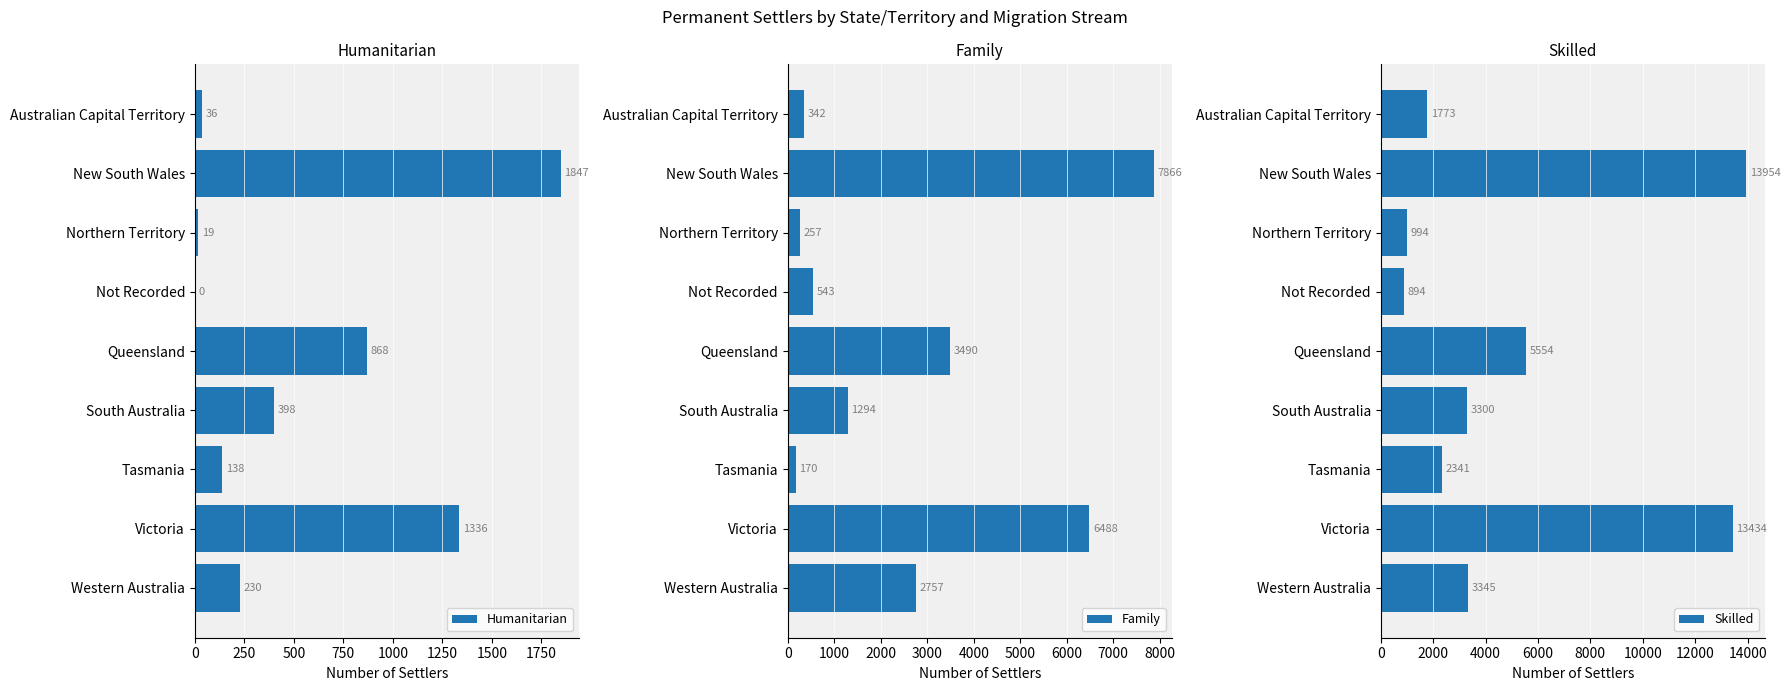

Where is Humanitarian nearest to the value 923?

Queensland